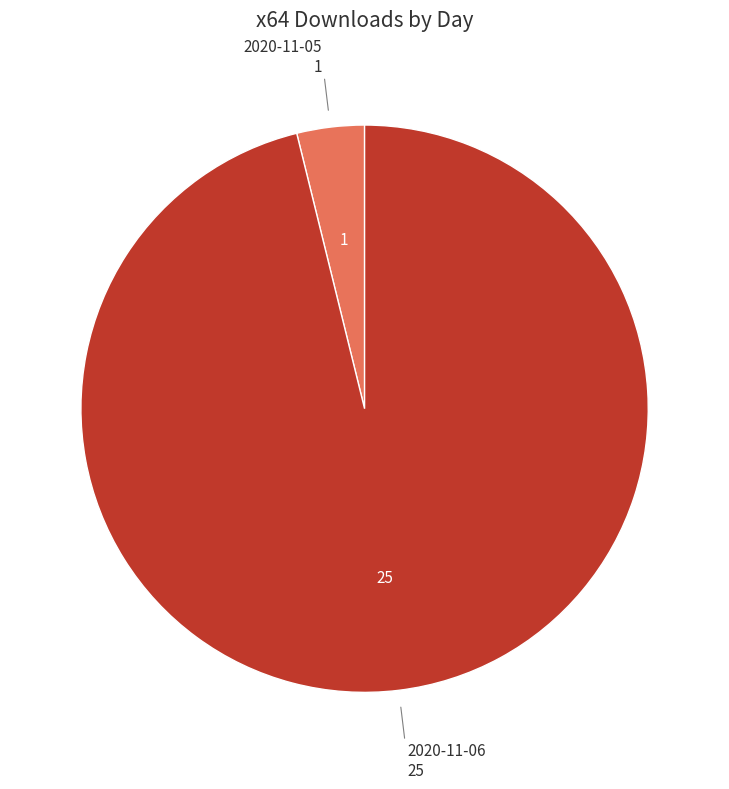

Is there any slice that represents more than half of the pie?

Yes